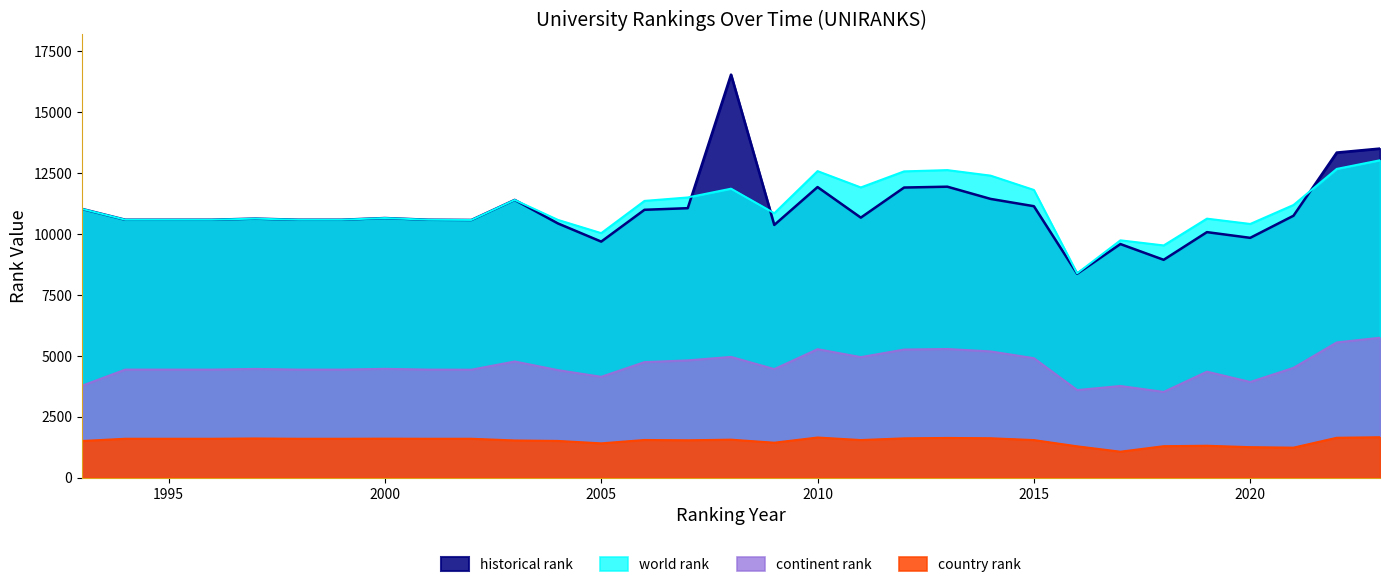

Reading left to right, list all the values displayed in this chart.

historical rank: 1993=11035.0	1994=10590.0	1995=10590.0	1996=10590.0	1997=10636.0	1998=10590.0	1999=10590.0	2000=10660.0	2001=10590.0	2002=10580.0	2003=11404.0	2004=10437.5	2005=9692.0	2006=10998.5	2007=11064.5	2008=16550.0	2009=10376.0	2010=11931.5	2011=10676.5	2012=11912.0	2013=11947.0	2014=11445.0	2015=11146.0	2016=8371.5	2017=9591.0	2018=8944.5	2019=10081.0	2020=9846.5	2021=10754.0	2022=13348.0	2023=13512.5
world rank: 1993=11035.0	1994=10590.0	1995=10590.0	1996=10590.0	1997=10636.0	1998=10590.0	1999=10590.0	2000=10660.0	2001=10590.0	2002=10580.0	2003=11404.0	2004=10585.0	2005=10042.0	2006=11366.0	2007=11507.0	2008=11867.0	2009=10859.0	2010=12588.0	2011=11918.0	2012=12578.0	2013=12630.0	2014=12403.0	2015=11815.0	2016=8391.0	2017=9747.0	2018=9537.0	2019=10637.0	2020=10419.0	2021=11197.0	2022=12679.0	2023=13034.0
continent rank: 1993=3777.0	1994=4439.0	1995=4439.0	1996=4439.0	1997=4467.0	1998=4439.0	1999=4439.0	2000=4470.0	2001=4439.0	2002=4435.0	2003=4772.0	2004=4417.0	2005=4143.0	2006=4746.0	2007=4817.0	2008=4960.0	2009=4460.0	2010=5277.0	2011=4951.0	2012=5262.0	2013=5284.0	2014=5185.0	2015=4908.0	2016=3598.0	2017=3766.0	2018=3522.0	2019=4354.0	2020=3930.0	2021=4511.0	2022=5555.0	2023=5747.0
country rank: 1993=1508.0	1994=1599.0	1995=1599.0	1996=1599.0	1997=1611.0	1998=1599.0	1999=1599.0	2000=1604.0	2001=1599.0	2002=1599.0	2003=1529.0	2004=1510.0	2005=1410.0	2006=1549.0	2007=1536.0	2008=1562.0	2009=1437.0	2010=1650.0	2011=1546.0	2012=1616.0	2013=1632.0	2014=1620.0	2015=1545.0	2016=1288.0	2017=1068.0	2018=1294.0	2019=1312.0	2020=1254.0	2021=1234.0	2022=1640.0	2023=1662.0